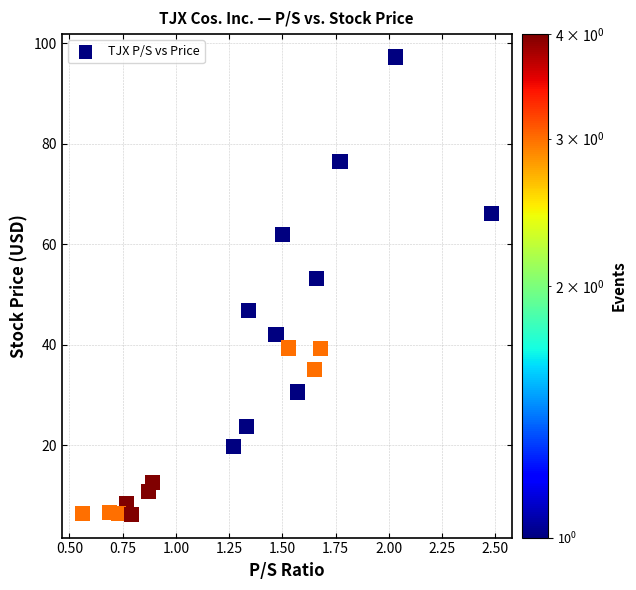

What is the range of Y values (max minus min)?

91.1